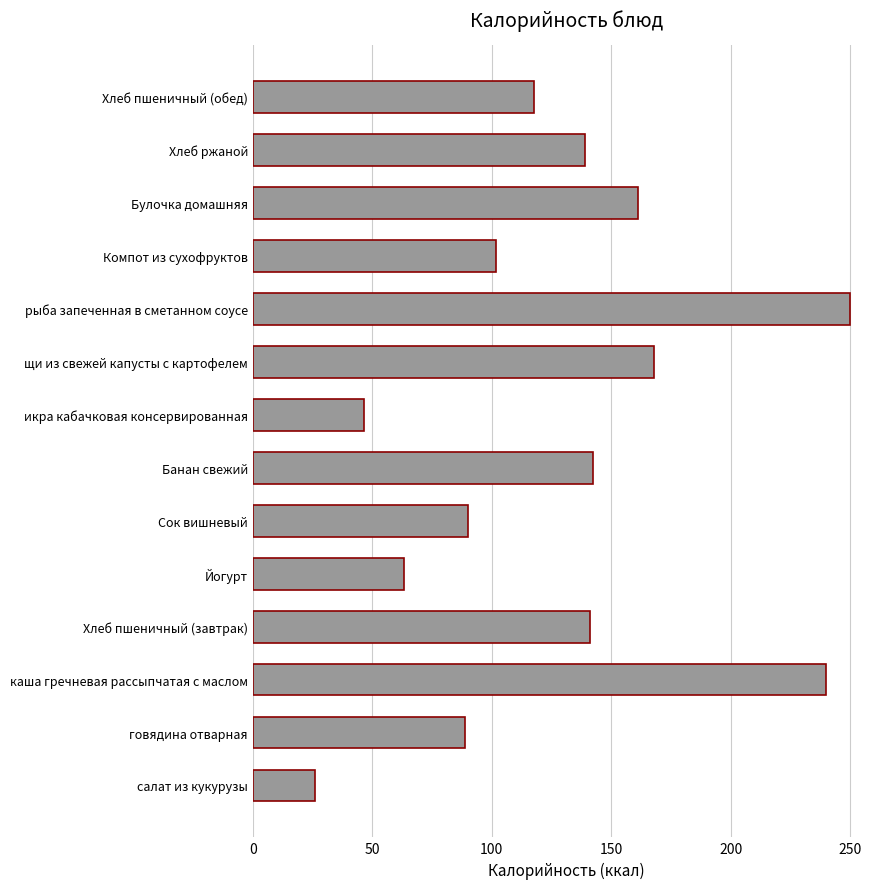

Which label corresponds to the largest value in the chart?

рыба запеченная в сметанном соусе